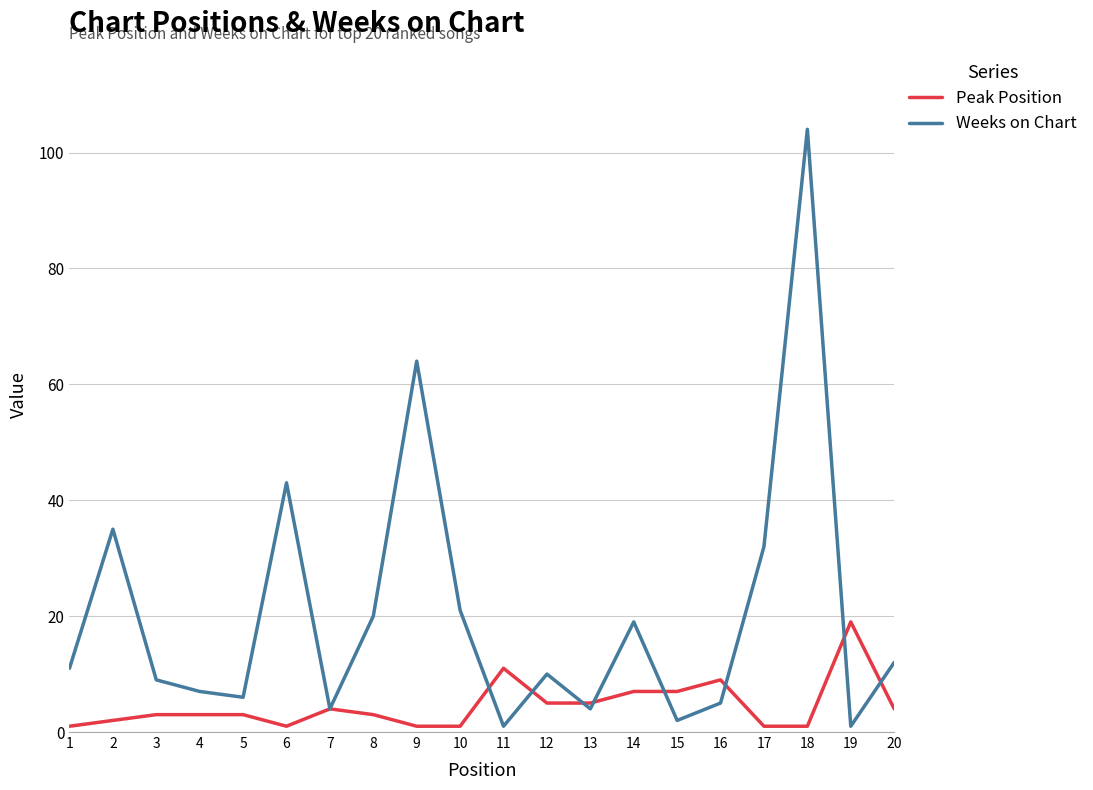

Rank the series at 8 from lowest to highest value.

Peak Position, Weeks on Chart